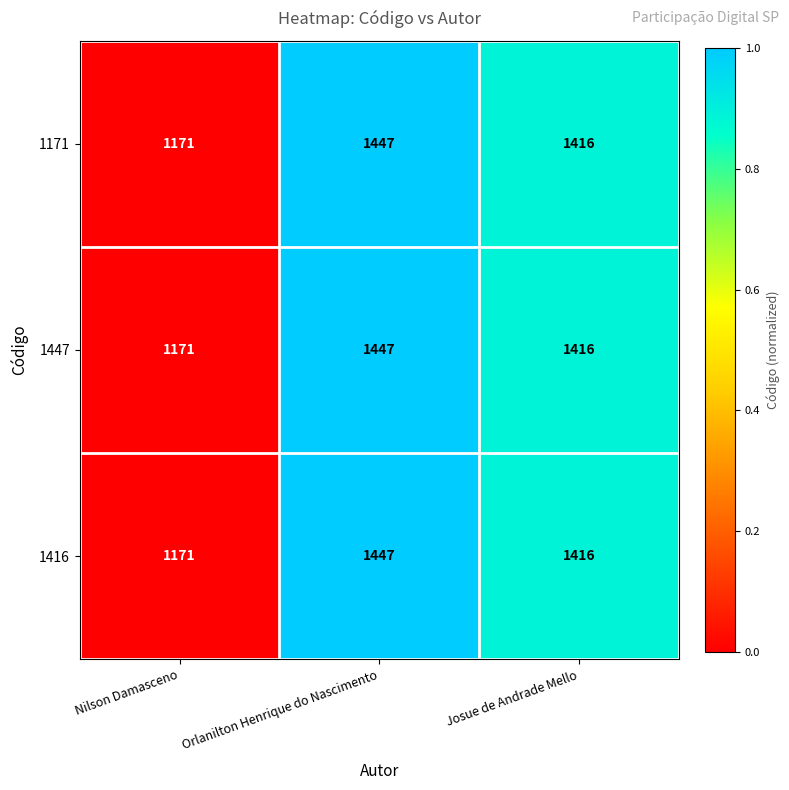

List the labels in order of 1416 value, largest first.

Orlanilton Henrique do Nascimento, Josue de Andrade Mello, Nilson Damasceno